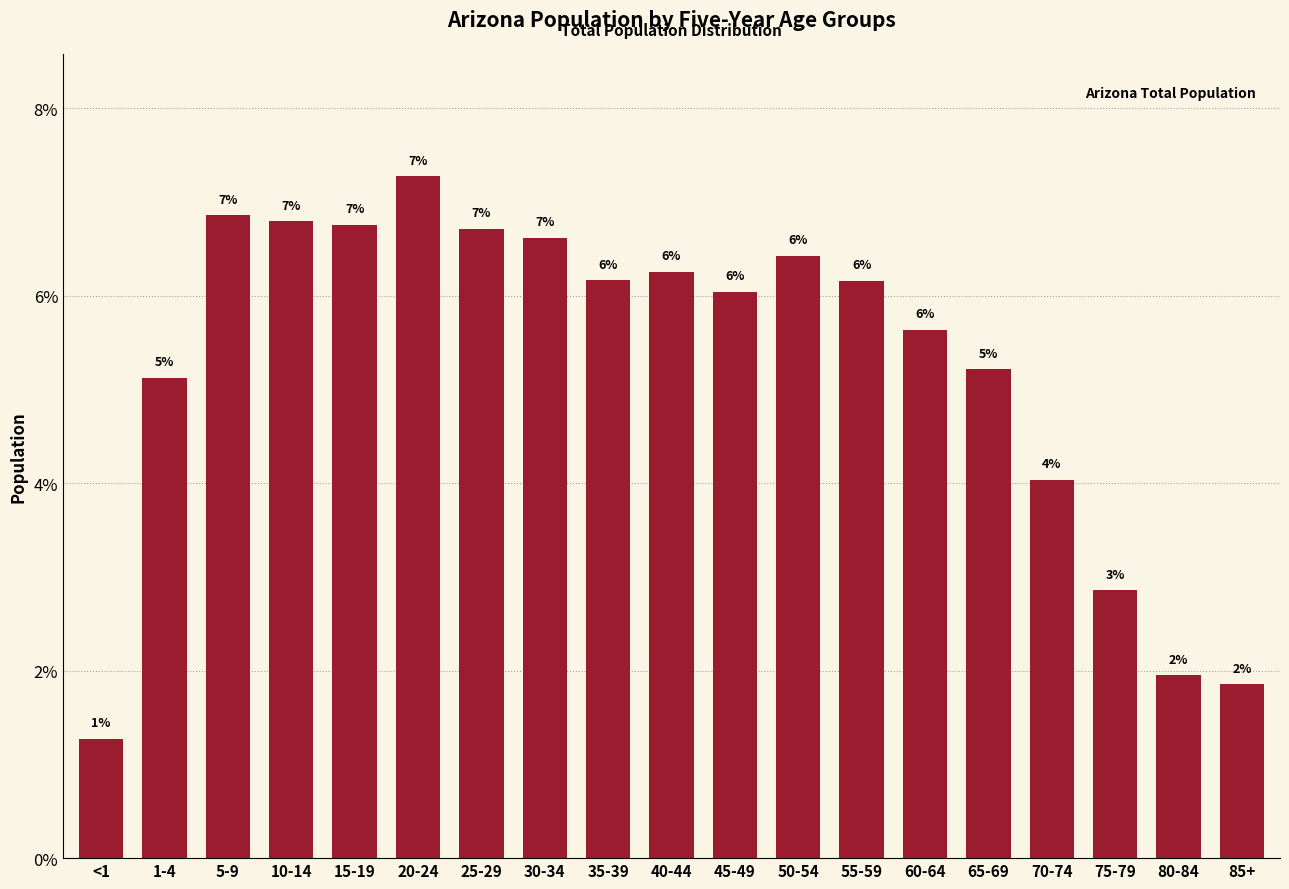

What is the maximum value shown in the chart?

7.3